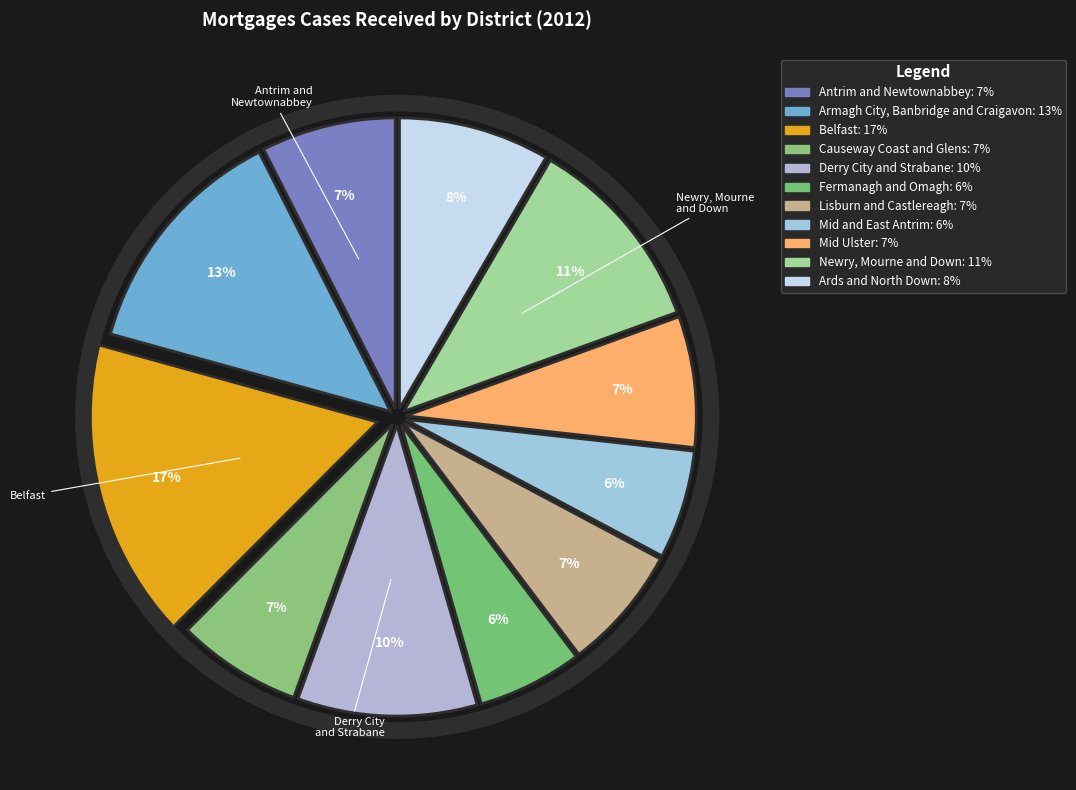

Count the number of slices in the pie.

11